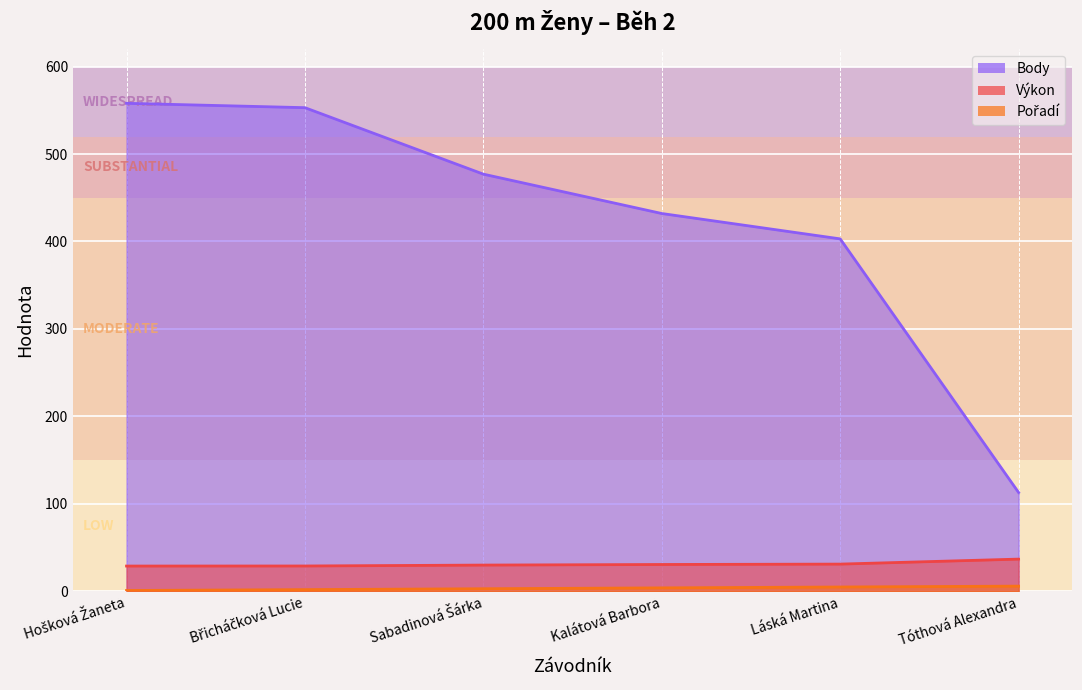

True or false: Body and Pořadí cross at least once.

False